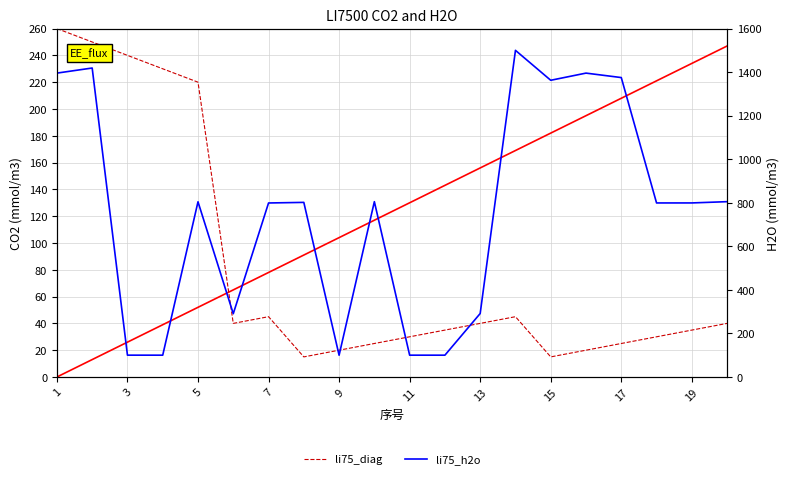

Is it true that li75_diag equals 3.8 at 15?

False